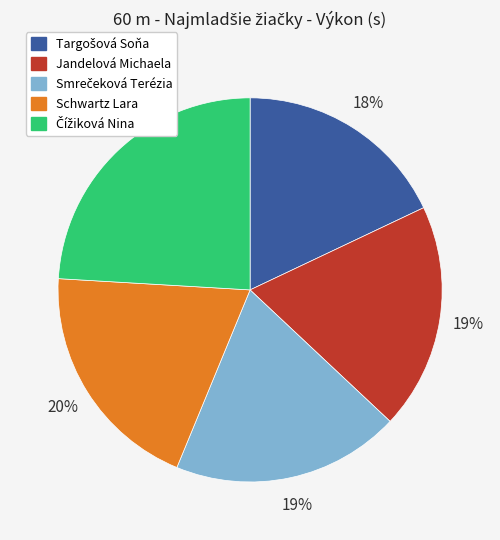

Count the number of slices in the pie.

5